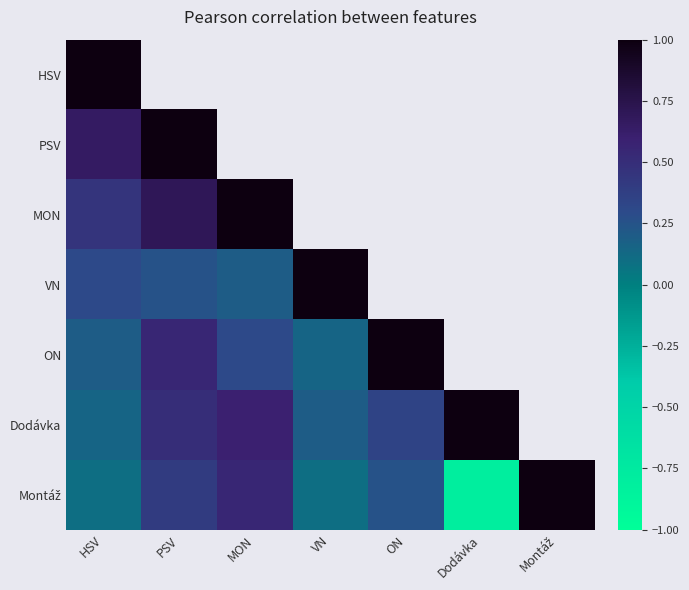

At which label is VN closest to 0?

MON